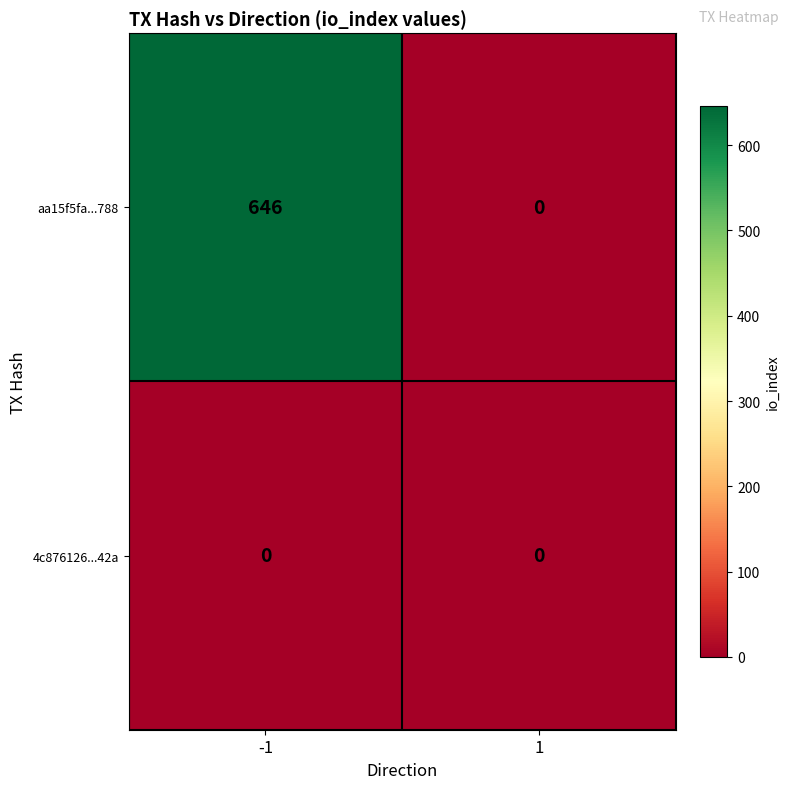

Reading left to right, transcribe all the data shown in this chart.

aa15f5fa...788: -1=646	1=0
4c876126...42a: -1=0	1=0